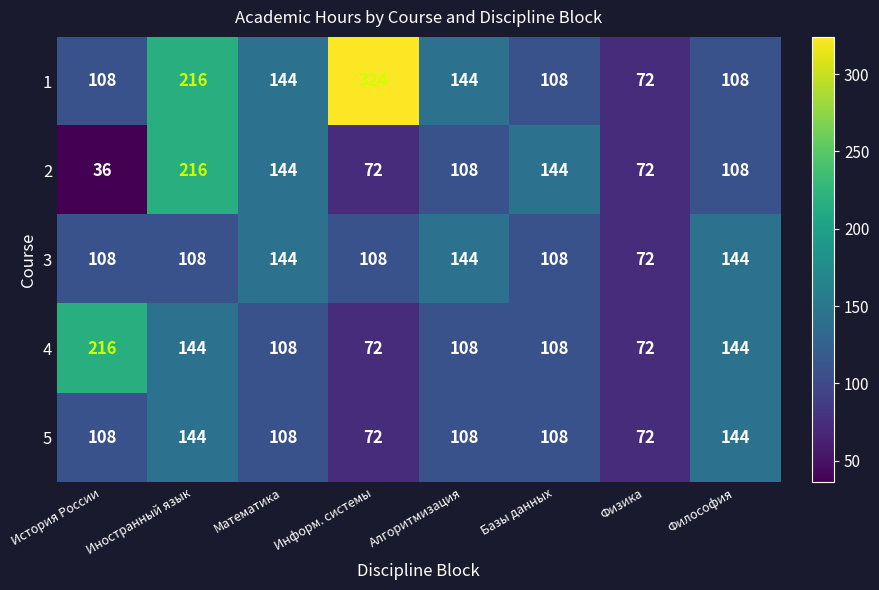

At which category is the sum across all series the highest?

Иностранный язык